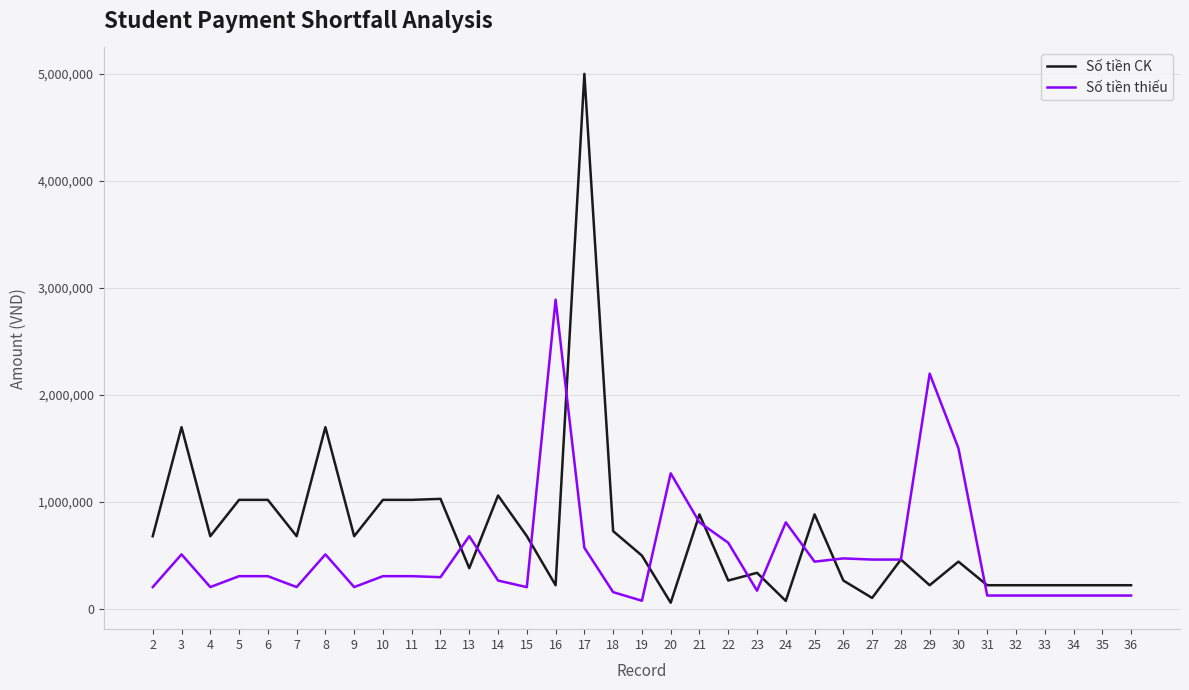

Is it true that Số tiền CK equals 1755670 at 14?

False